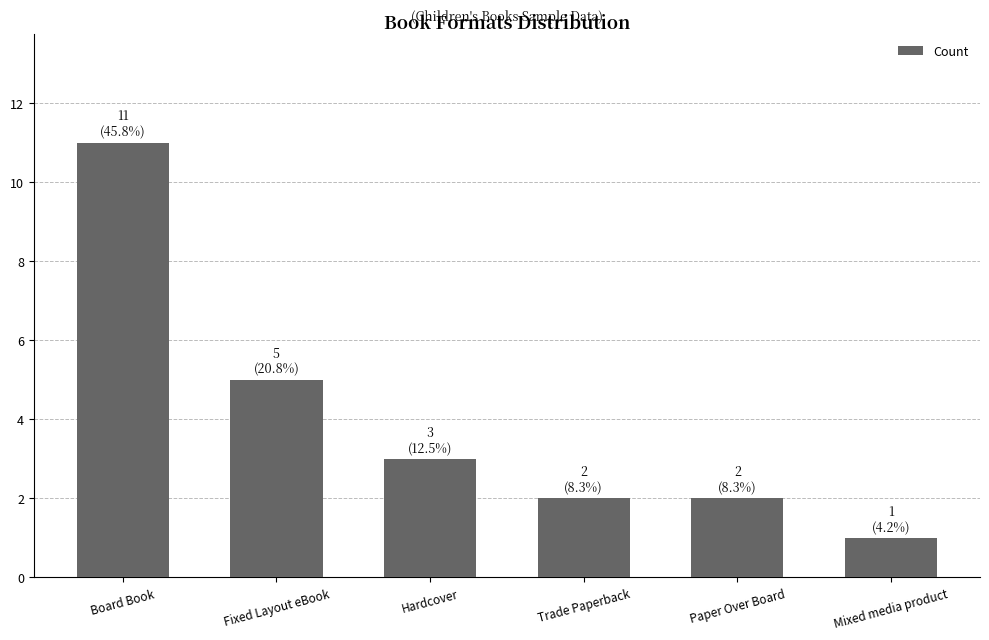

At which category does the chart reach its minimum across all series?

Mixed media product